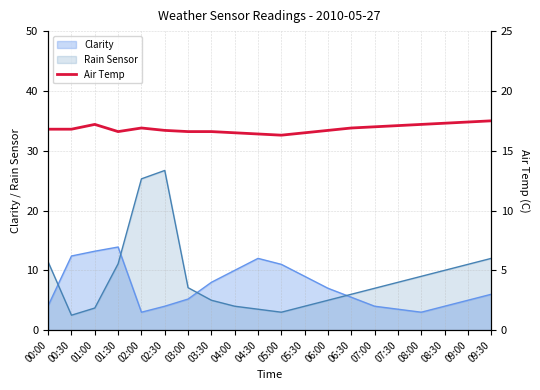

True or false: the data shows 7.1 at 03:30.

False